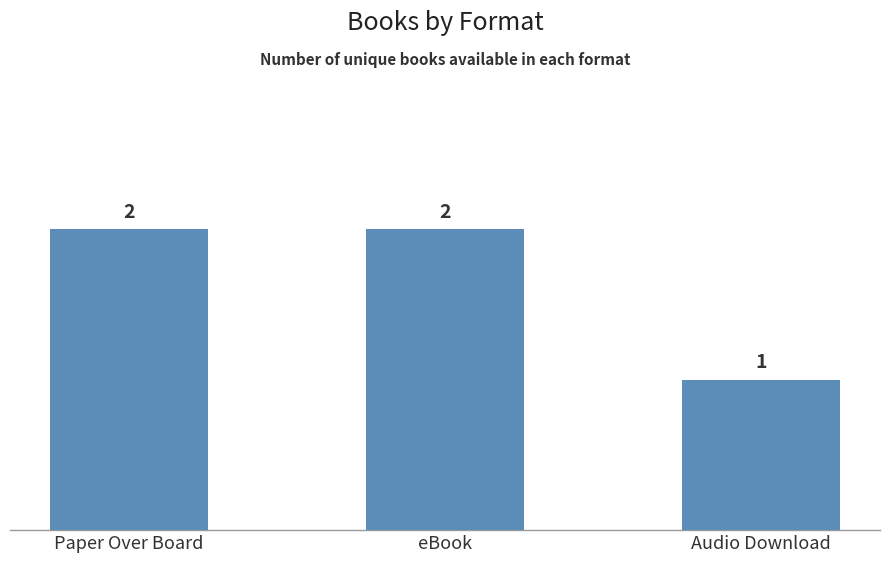

Reading left to right, transcribe all the data shown in this chart.

2	2	1